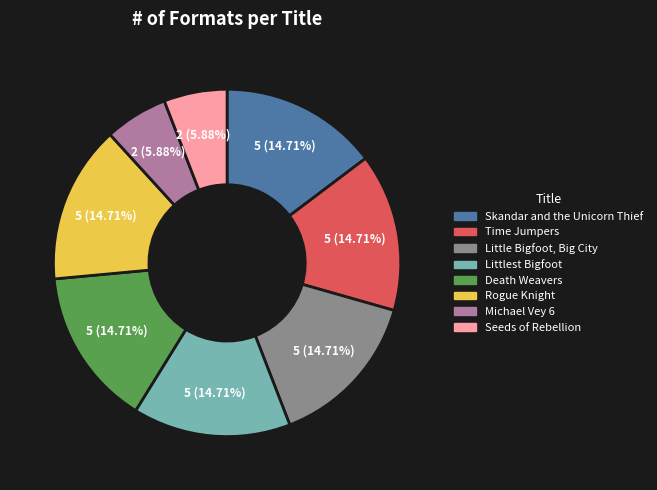

Is it true that Rogue Knight is 15% of the pie?

True